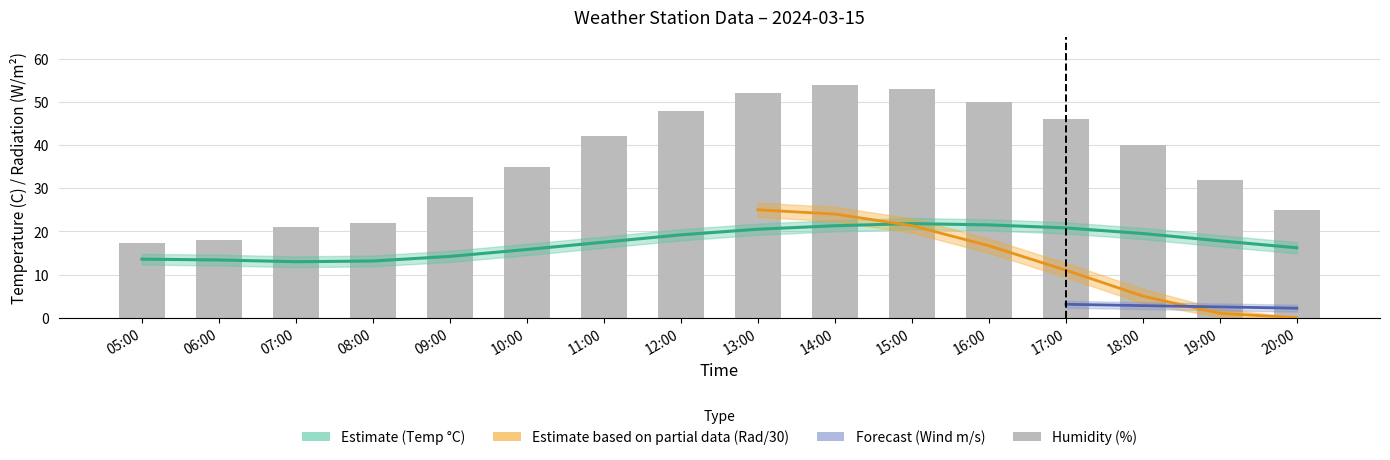

Does the chart contain stacked bars?

No